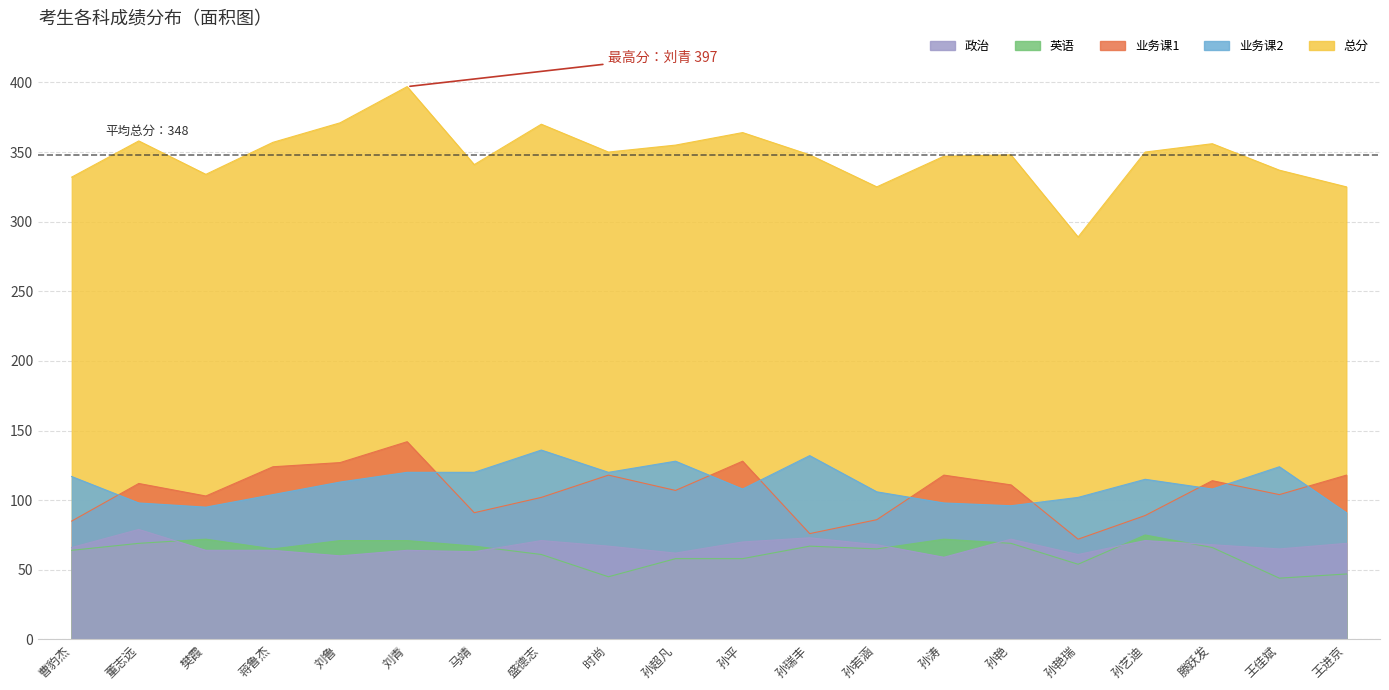

The value of 总分 at 曹豹杰 is 452. True or false?

False